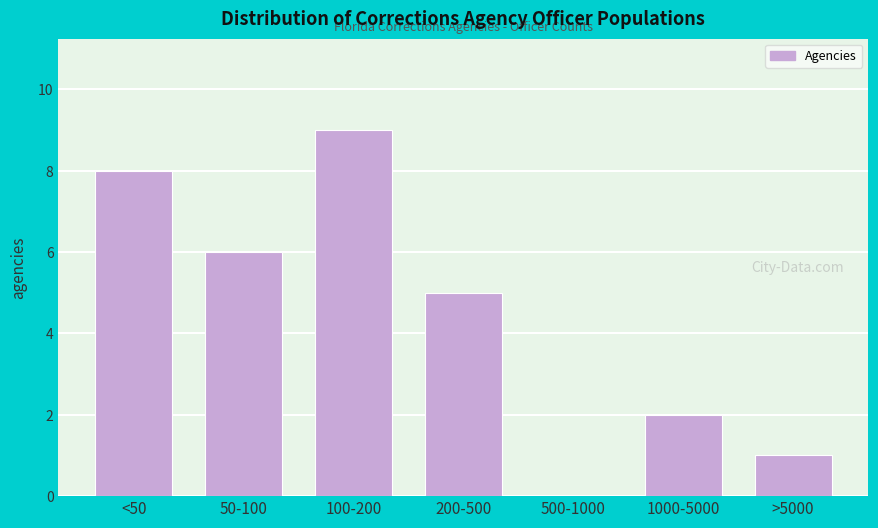

Reading left to right, list all the values displayed in this chart.

<50=8	50-100=6	100-200=9	200-500=5	500-1000=0	1000-5000=2	>5000=1